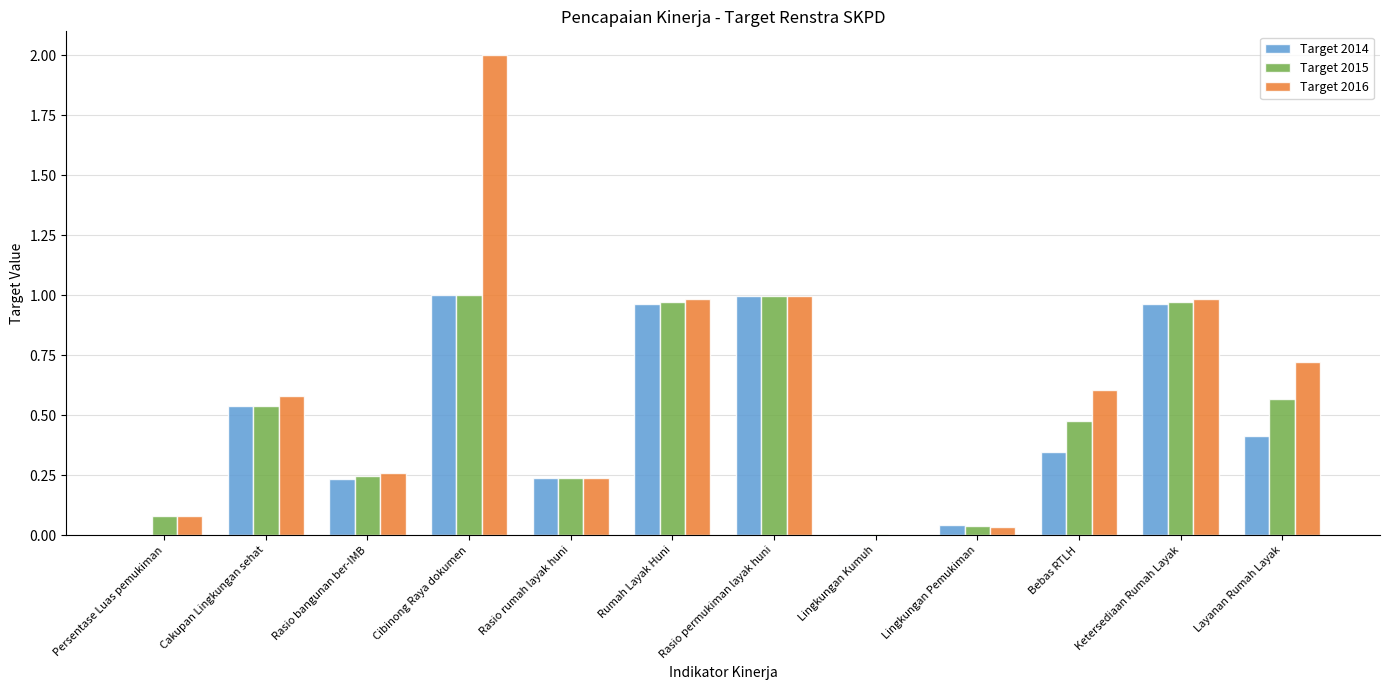

What are all the series names shown in the legend?

Target 2014, Target 2015, Target 2016